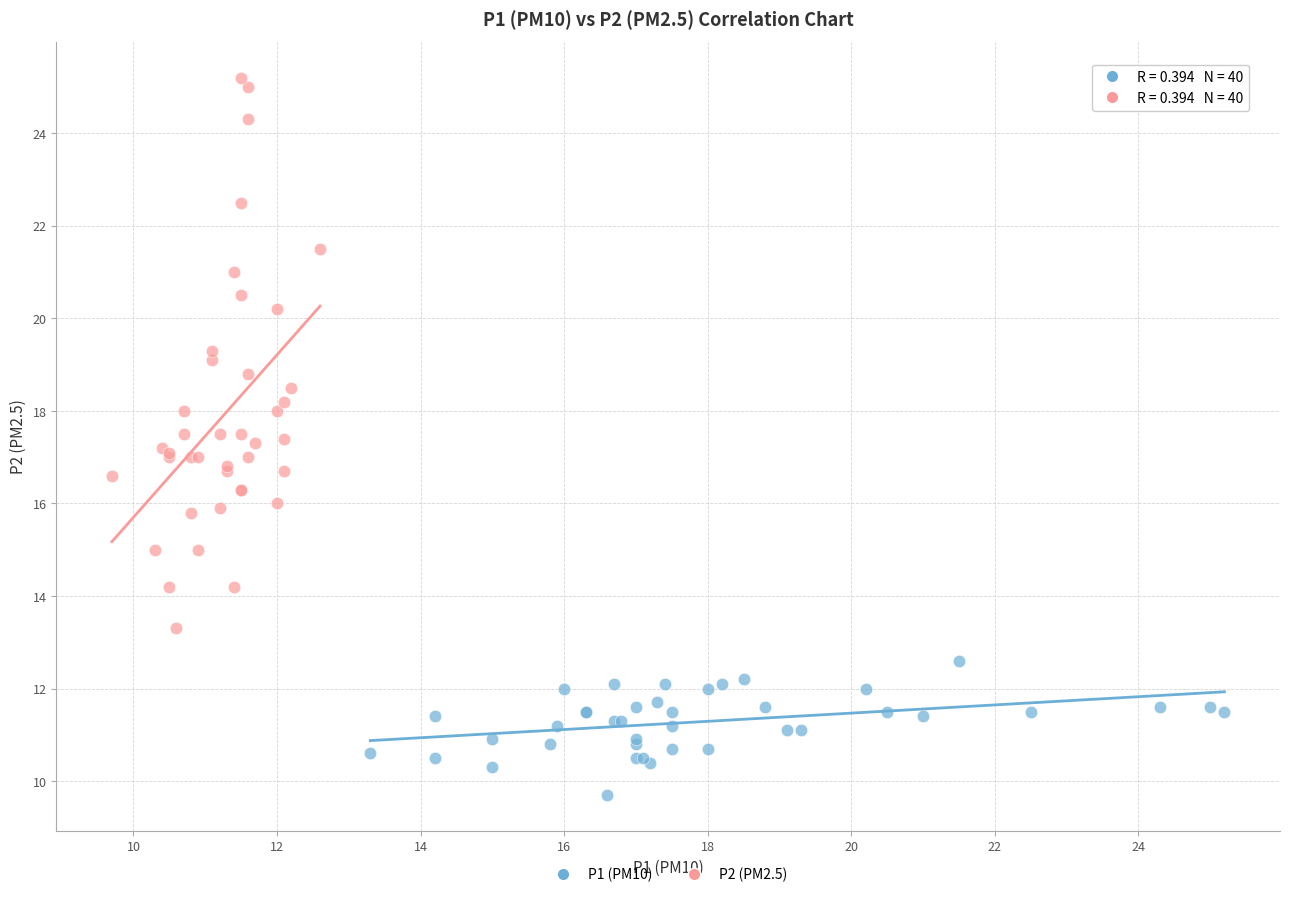

What are all the series names shown in the legend?

P1 (PM10), P2 (PM2.5)